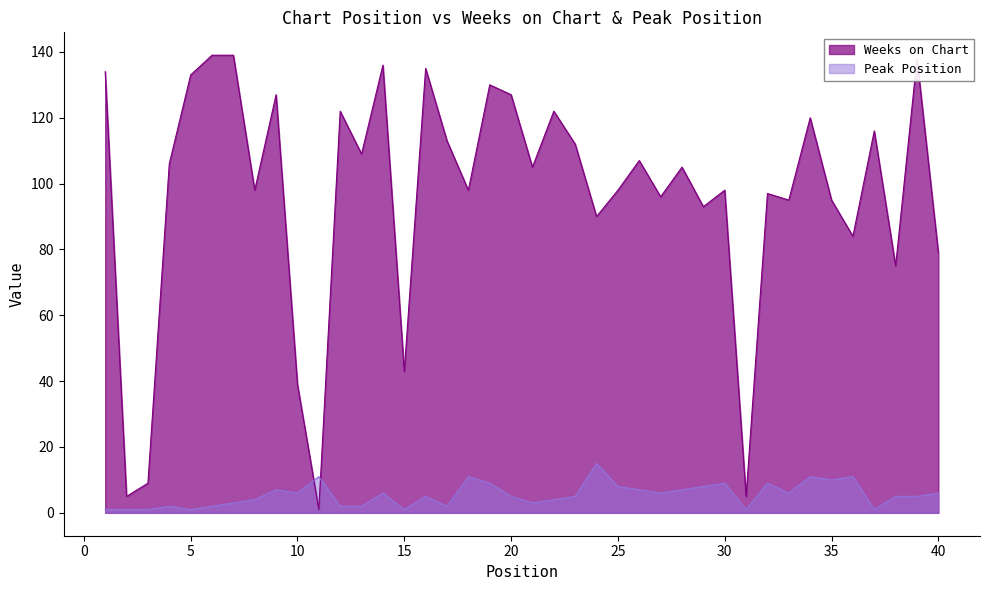

Where is the first local maximum for Weeks on Chart?

9